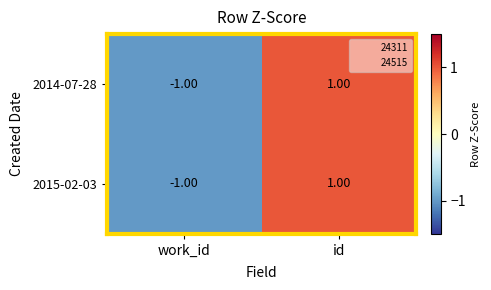

Which category has the lowest value in the 2015-02-03 series?

work_id